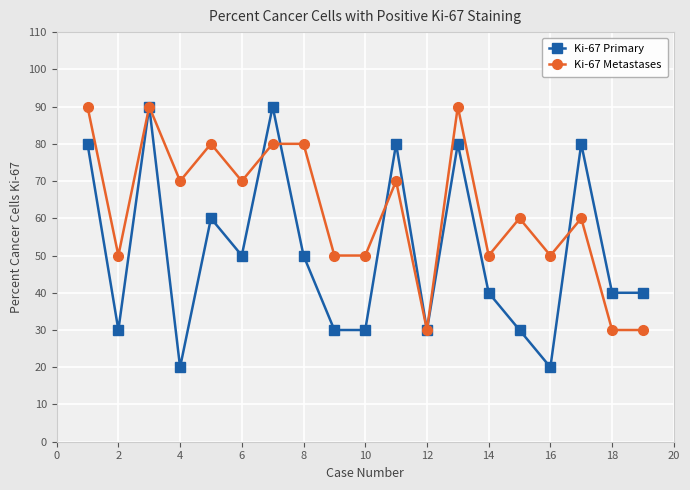

True or false: Ki-67 Primary has more than 1 interior local peaks.

True